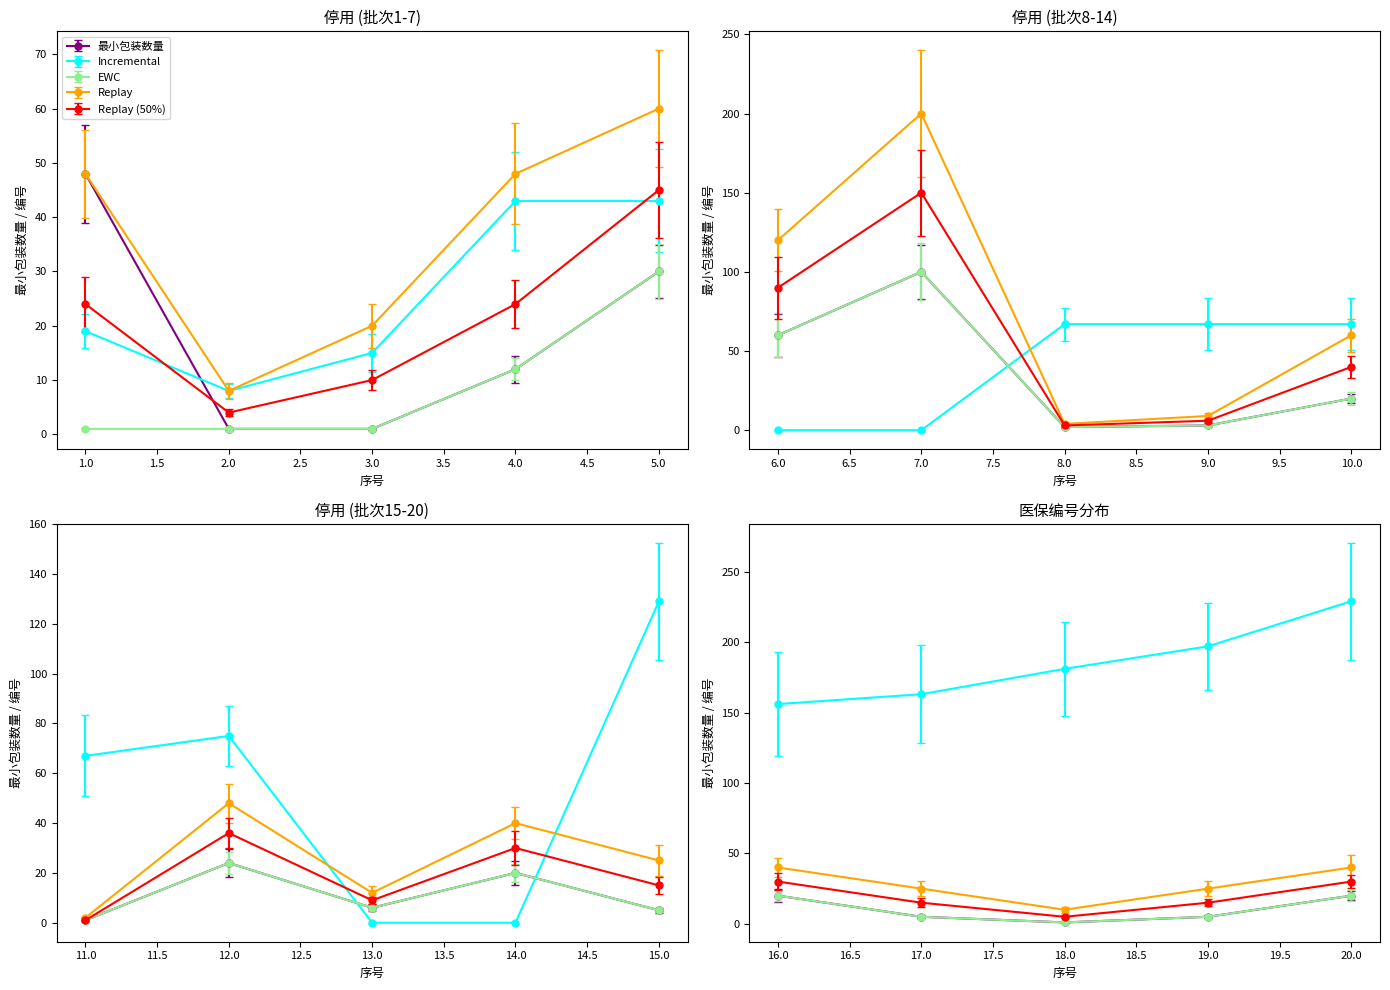

What is the difference between the Incremental values at 17 and 11?

96